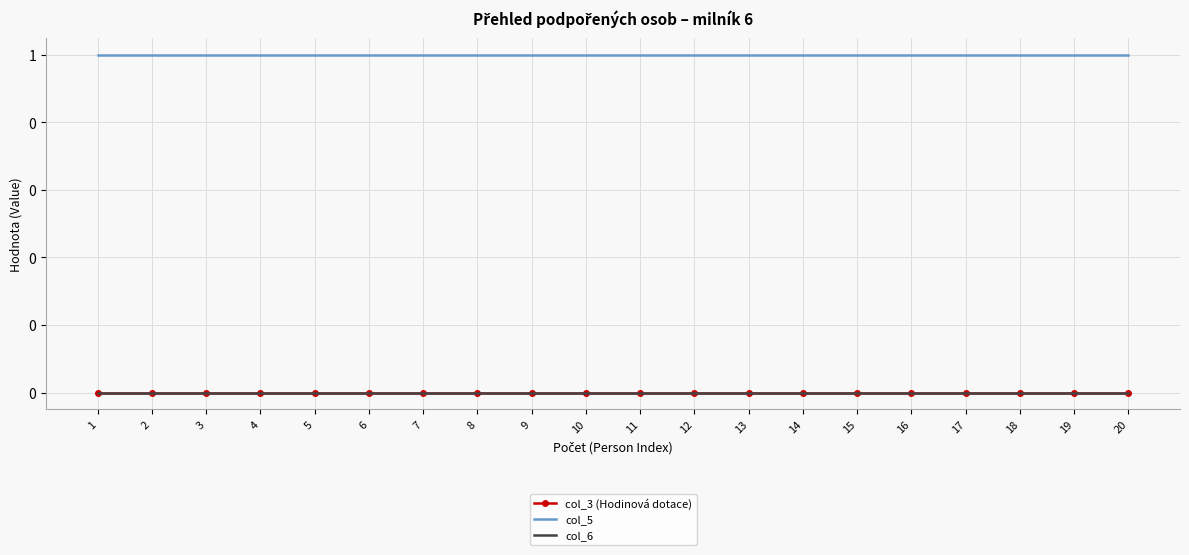

What is the approximate value of col_5 at 9?

1